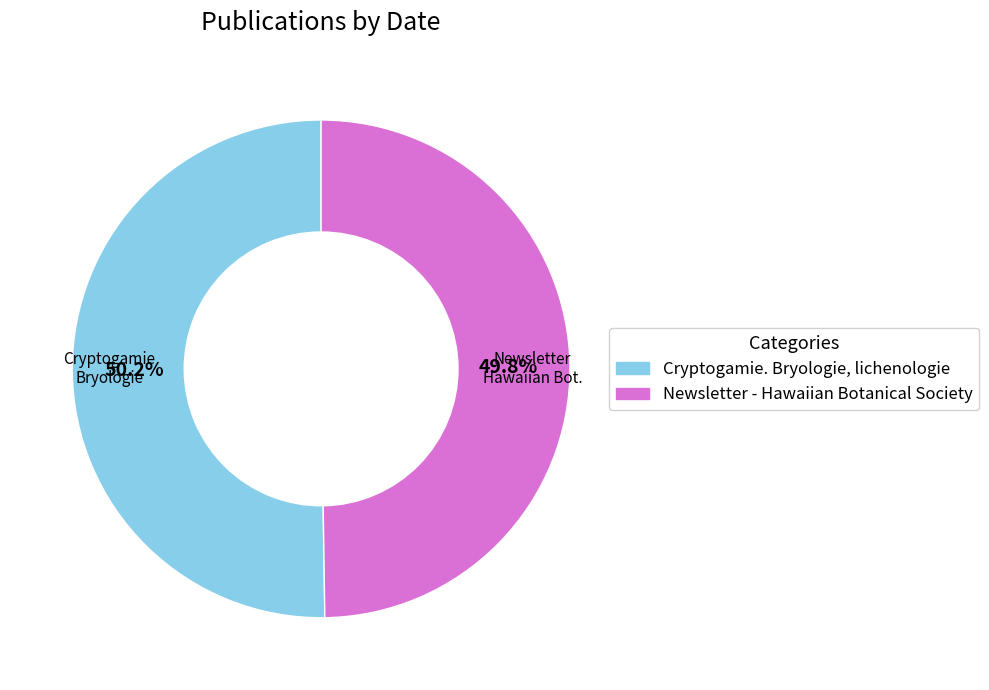

Rank the categories by value from highest to lowest.

Cryptogamie. Bryologie, lichenologie, Newsletter - Hawaiian Botanical Society